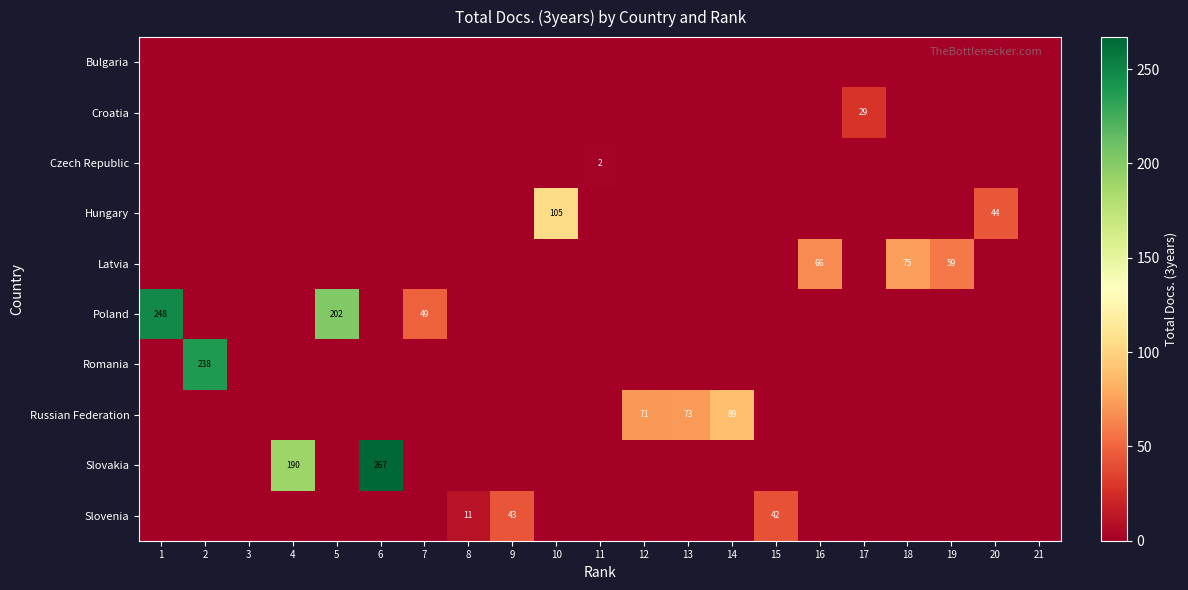

Is it true that Croatia equals 0 at 4?

True